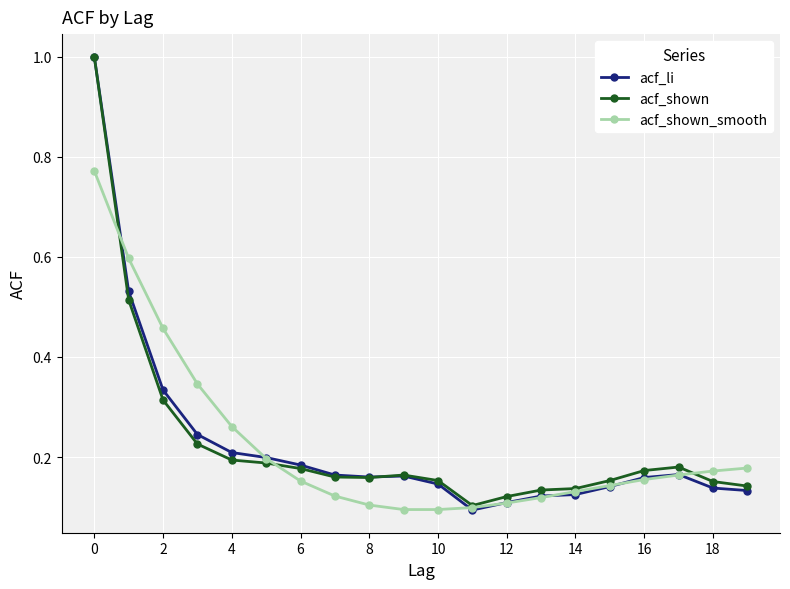

What is the maximum value shown in the chart?

1.0